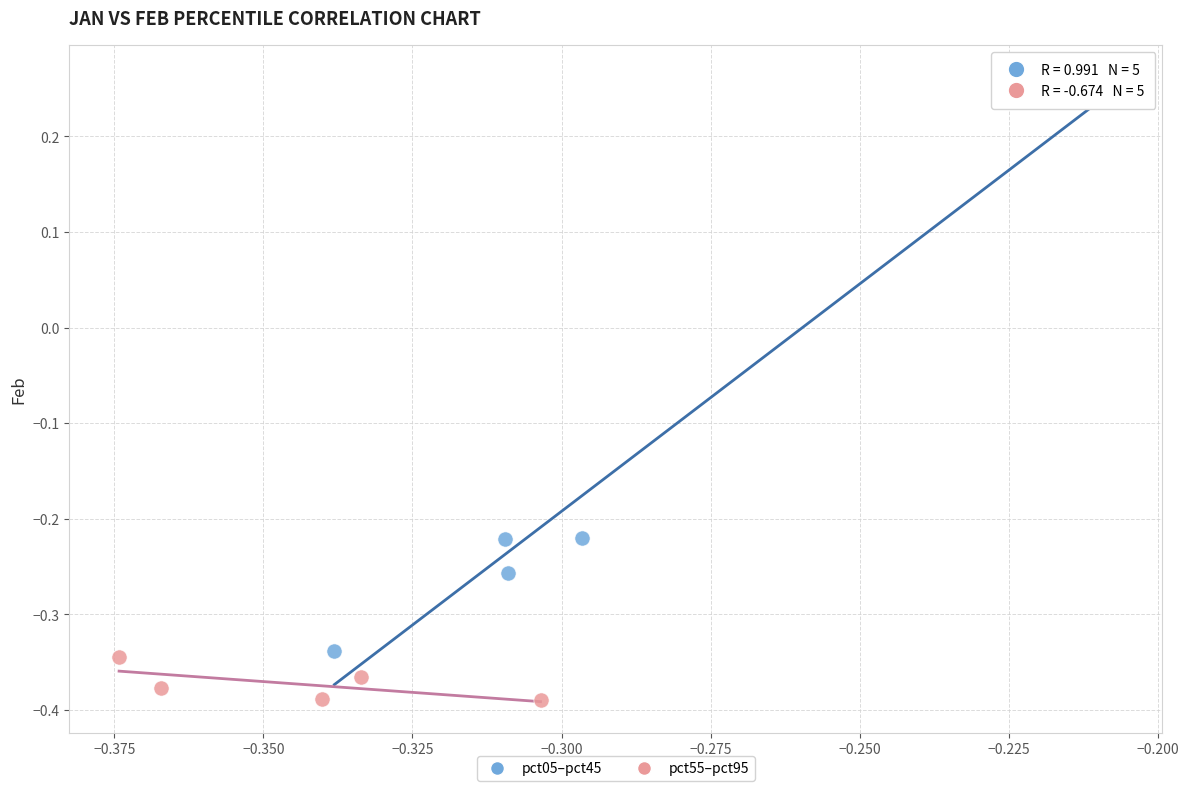

Which series has the largest Y range (max minus min)?

pct05–pct45